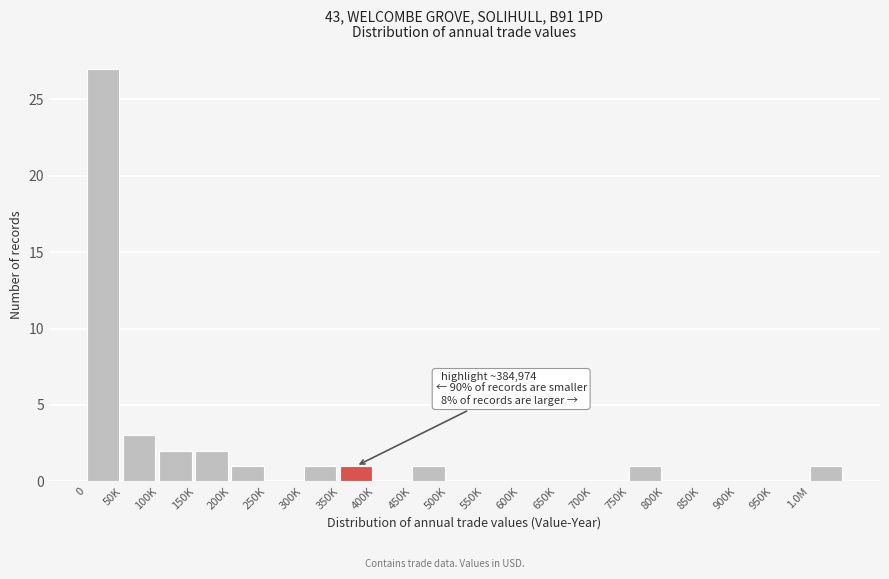

Reading left to right, transcribe all the data shown in this chart.

0=27	50K=3	100K=2	150K=2	200K=1	250K=0	300K=1	350K=1	400K=0	450K=1	500K=0	550K=0	600K=0	650K=0	700K=0	750K=1	800K=0	850K=0	900K=0	950K=0	1.0M=1